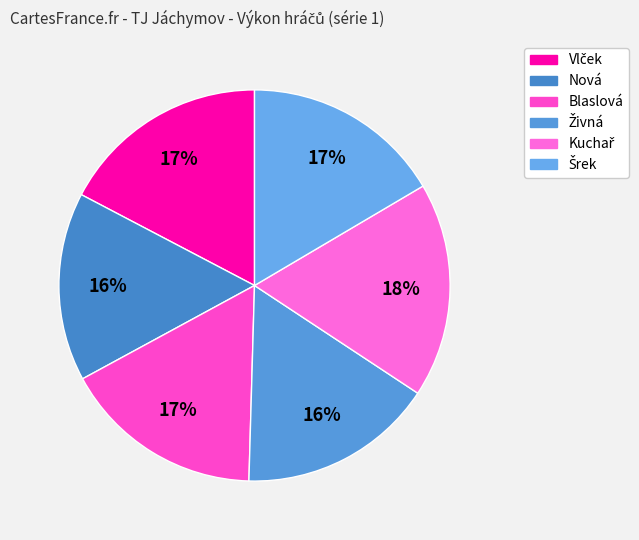

To the nearest percent, what is the average slice percentage?

17%